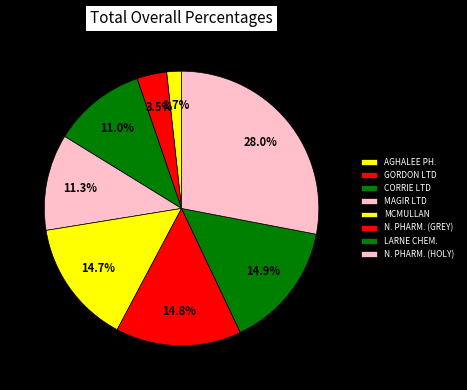

To the nearest percent, what is the difference between the largest and smallest slice percentages?

26%